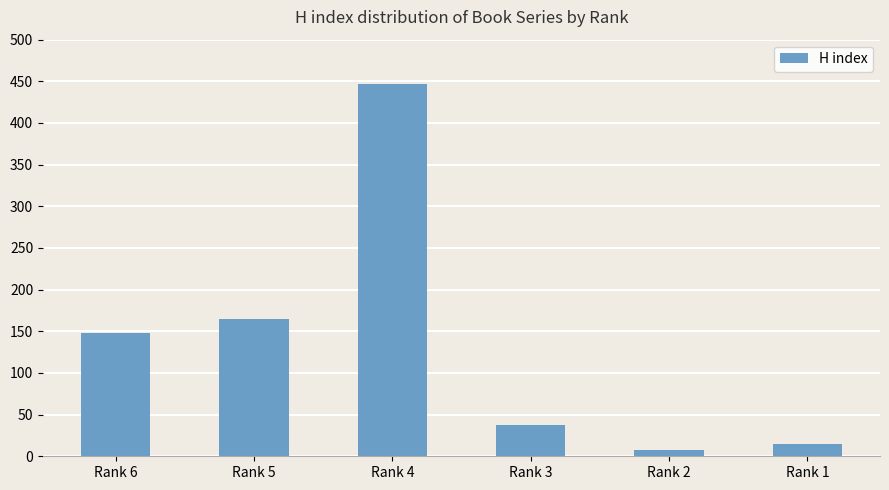

What is the ratio of the value at Rank 6 to the value at Rank 4?

0.3